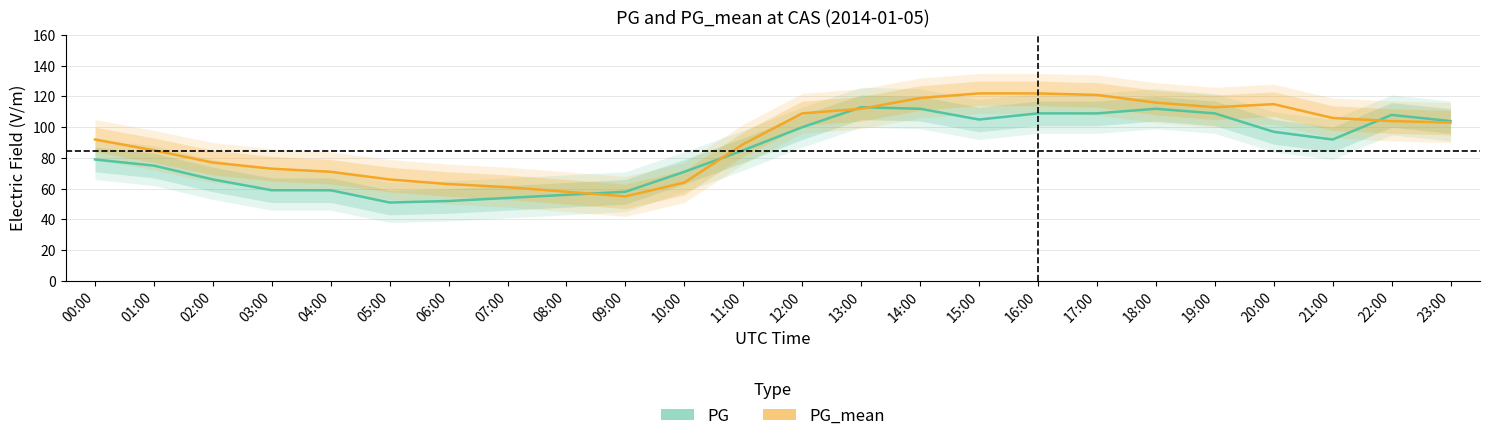

In PG, how many points are higher than both neighbors (excluding endpoints)?

3